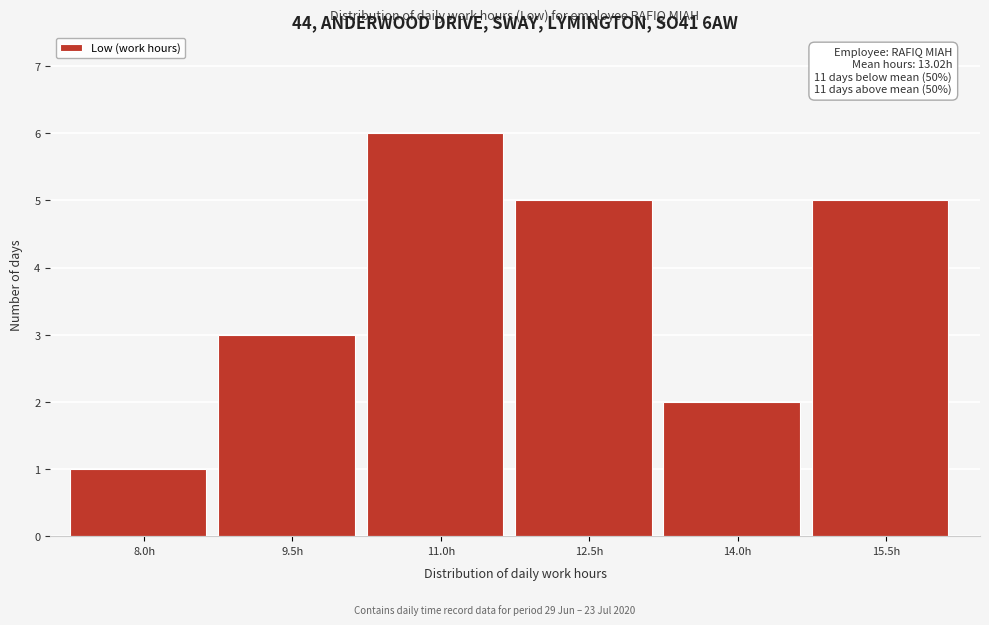

Reading right to left, extract all data points from this chart.

15.5h=5	14.0h=2	12.5h=5	11.0h=6	9.5h=3	8.0h=1